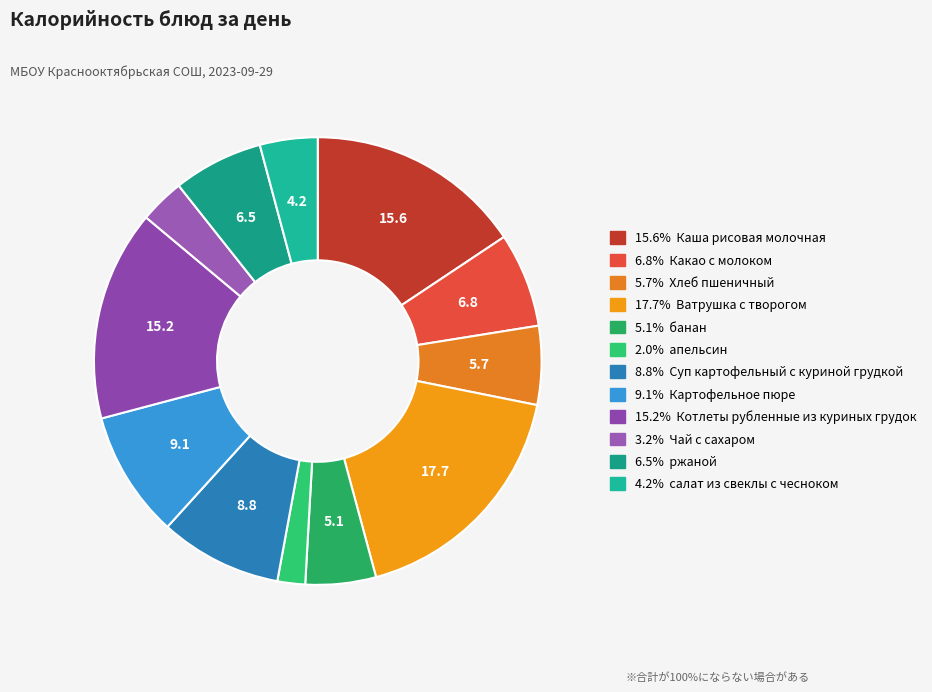

Rank the categories by value from lowest to highest.

апельсин, Чай с сахаром, салат из свеклы с чесноком, банан, Хлеб пшеничный, ржаной, Какао с молоком, Суп картофельный с куриной грудкой, Картофельное пюре, Котлеты рубленные из куриных грудок, Каша рисовая молочная, Ватрушка с творогом